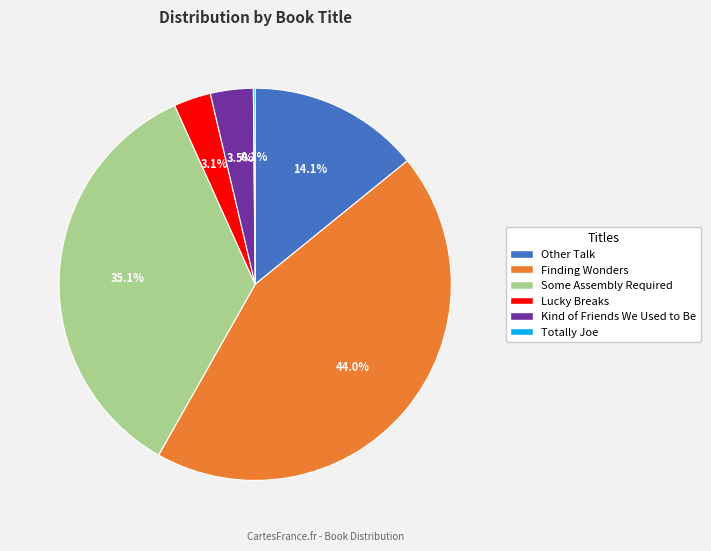

Approximately how many times larger is the value at Finding Wonders compared to Some Assembly Required?

1.3